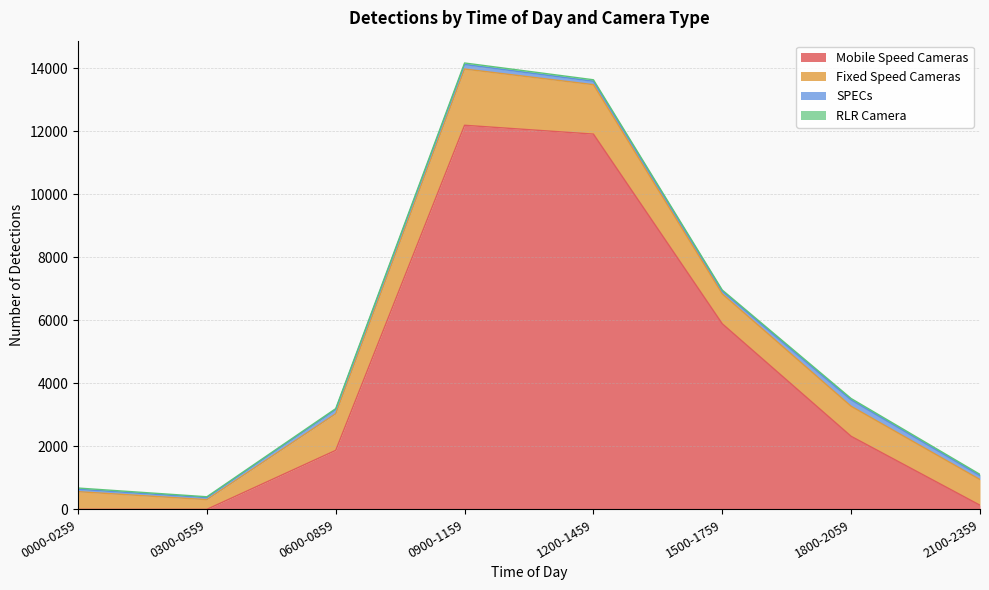

What is the label of the 6th point from the left?

1500-1759